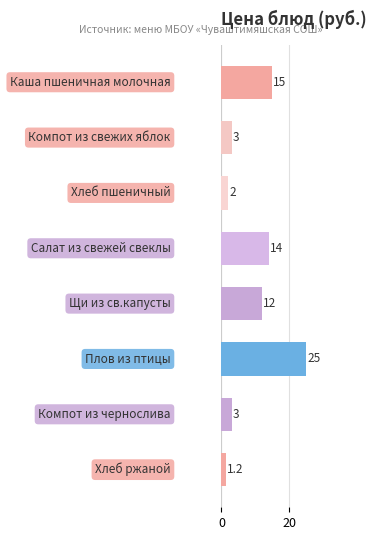

What is the value of the 6th bar from the top?

25.0